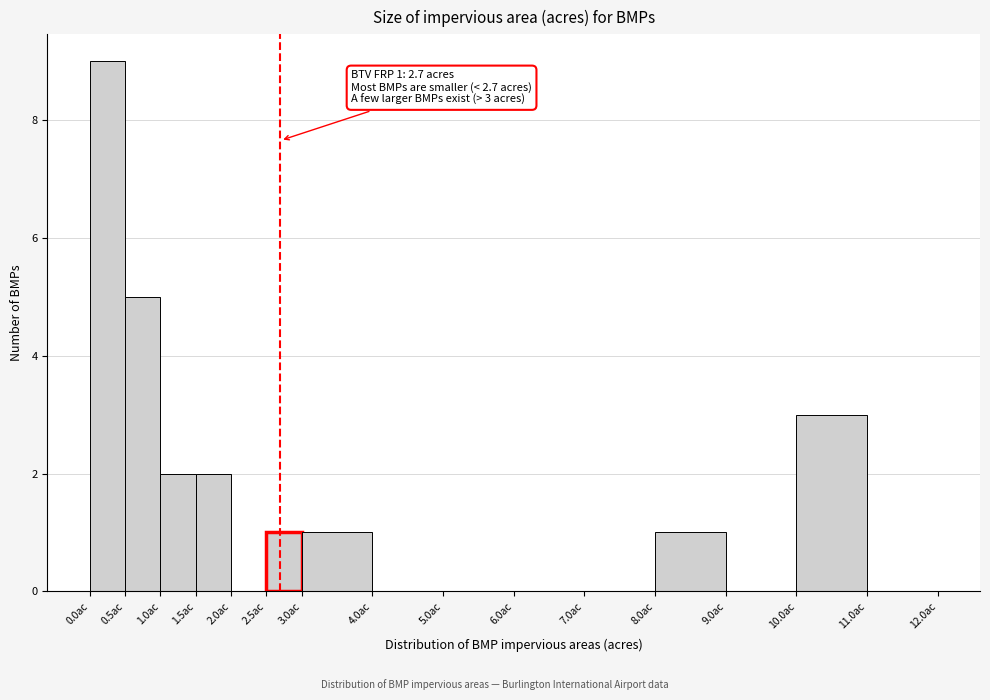

Which range on the x-axis has the tallest bar?

0.0 to 0.5